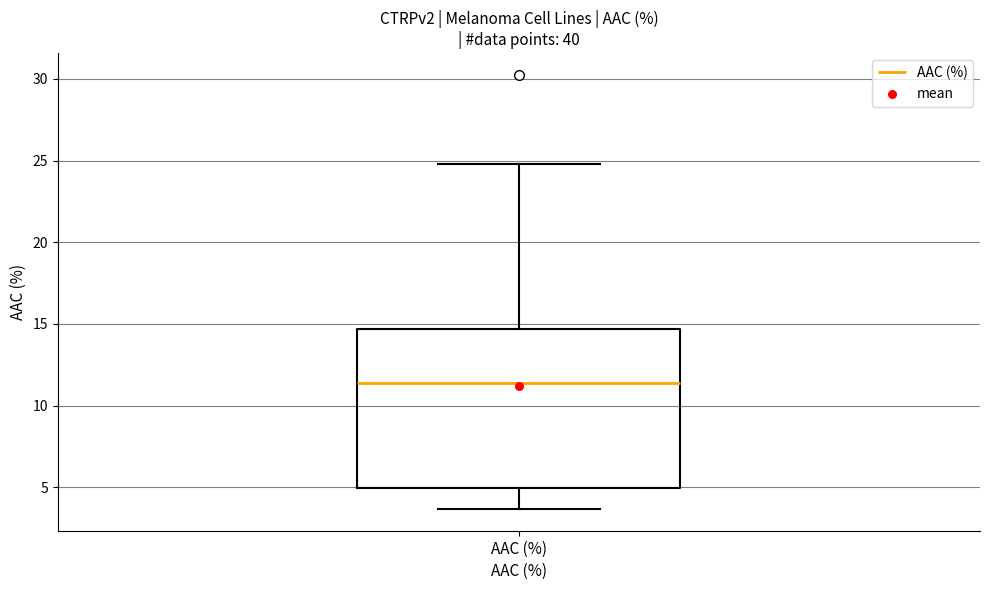

Where does the lower whisker of the box for AAC (%) end on the y-axis? The values are not printed on the chart, so give them approximately, as read against the axis.

3.5